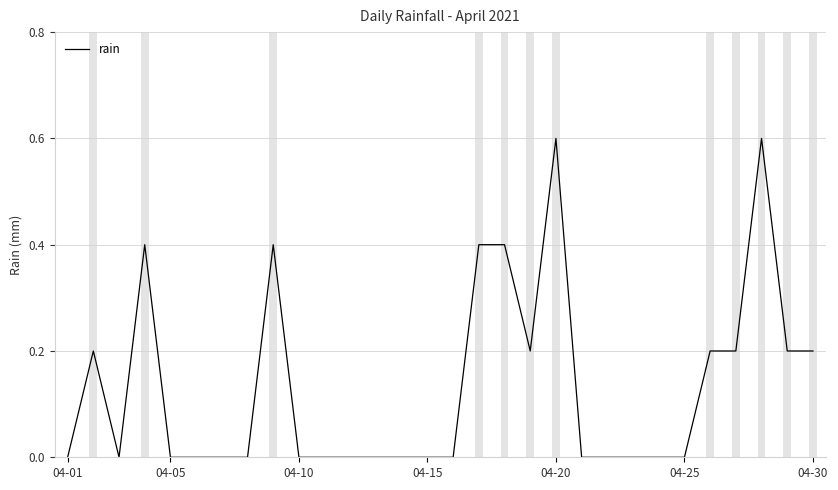

What is the greatest value displayed?

0.6